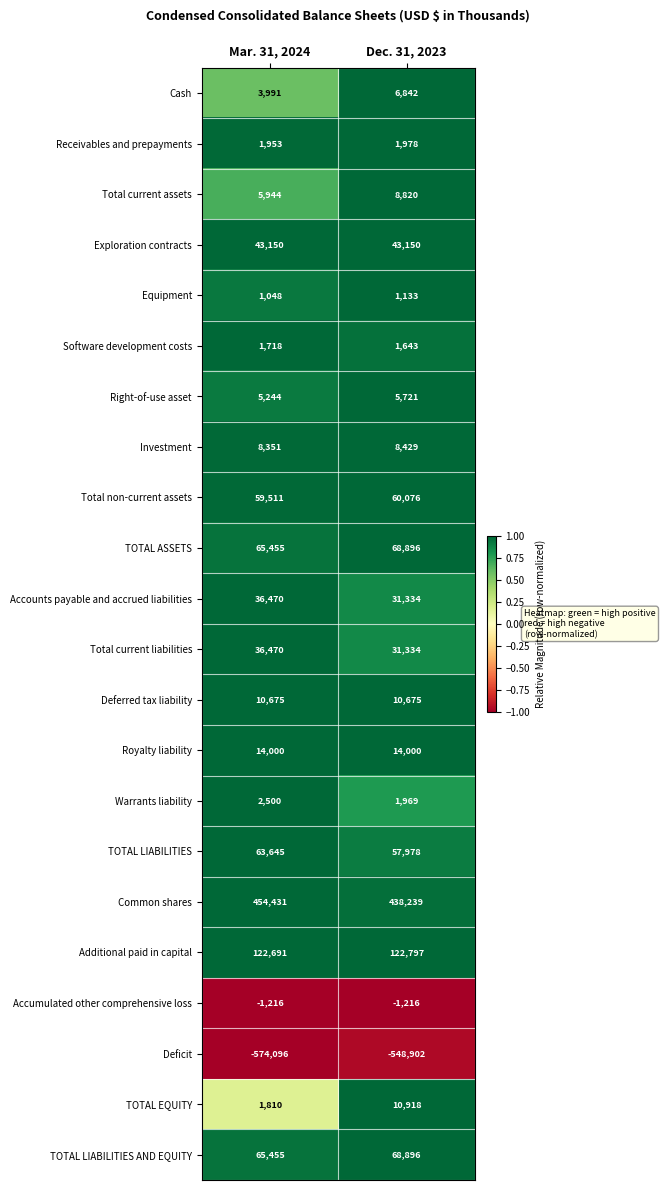

At which label is Software development costs closest to 1680?

Dec. 31, 2023